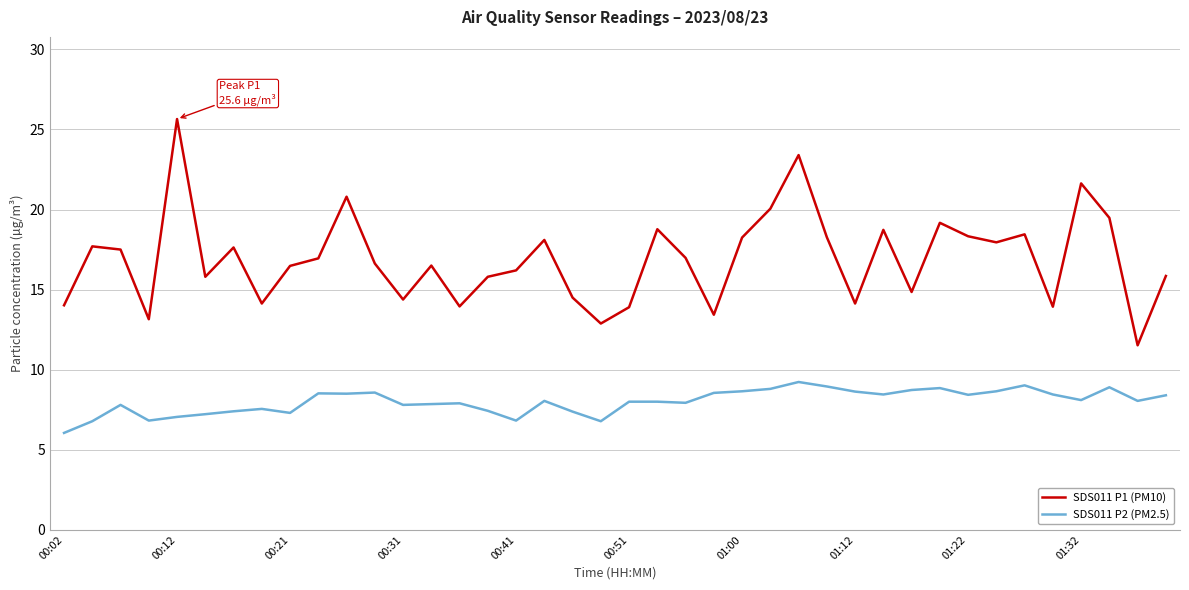

Which series has the largest total across all categories?

SDS011 P1 (PM10)